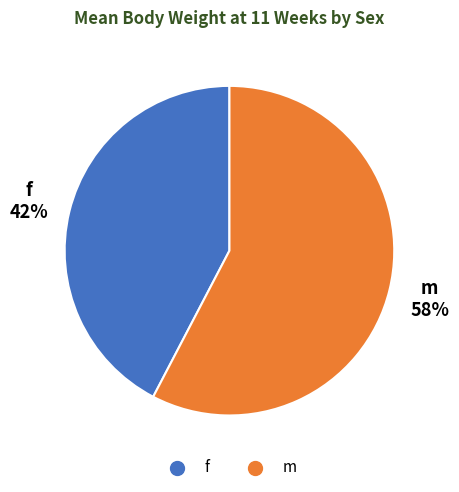

To the nearest percent, what is the combined percentage of m and f?

100%